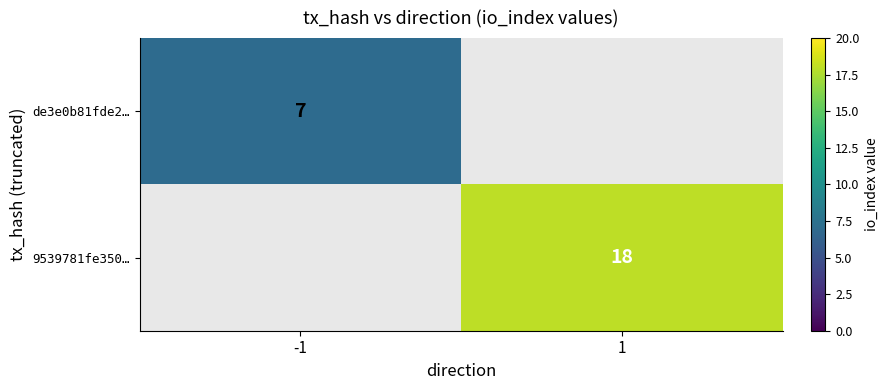

What is the maximum value shown in the chart?

18.0